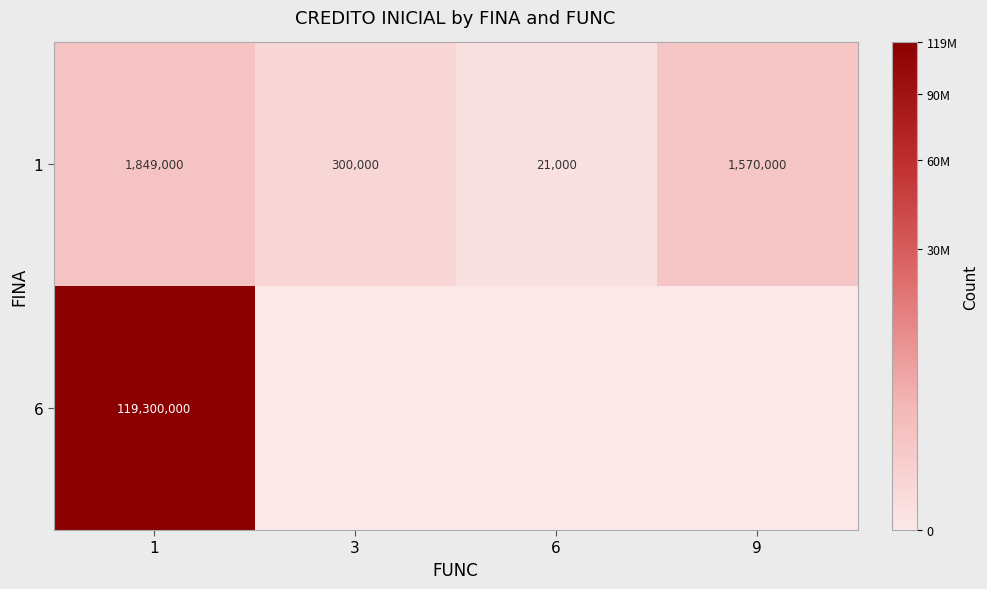

What is the difference between the maximum and minimum values in the 1 series?

1828000